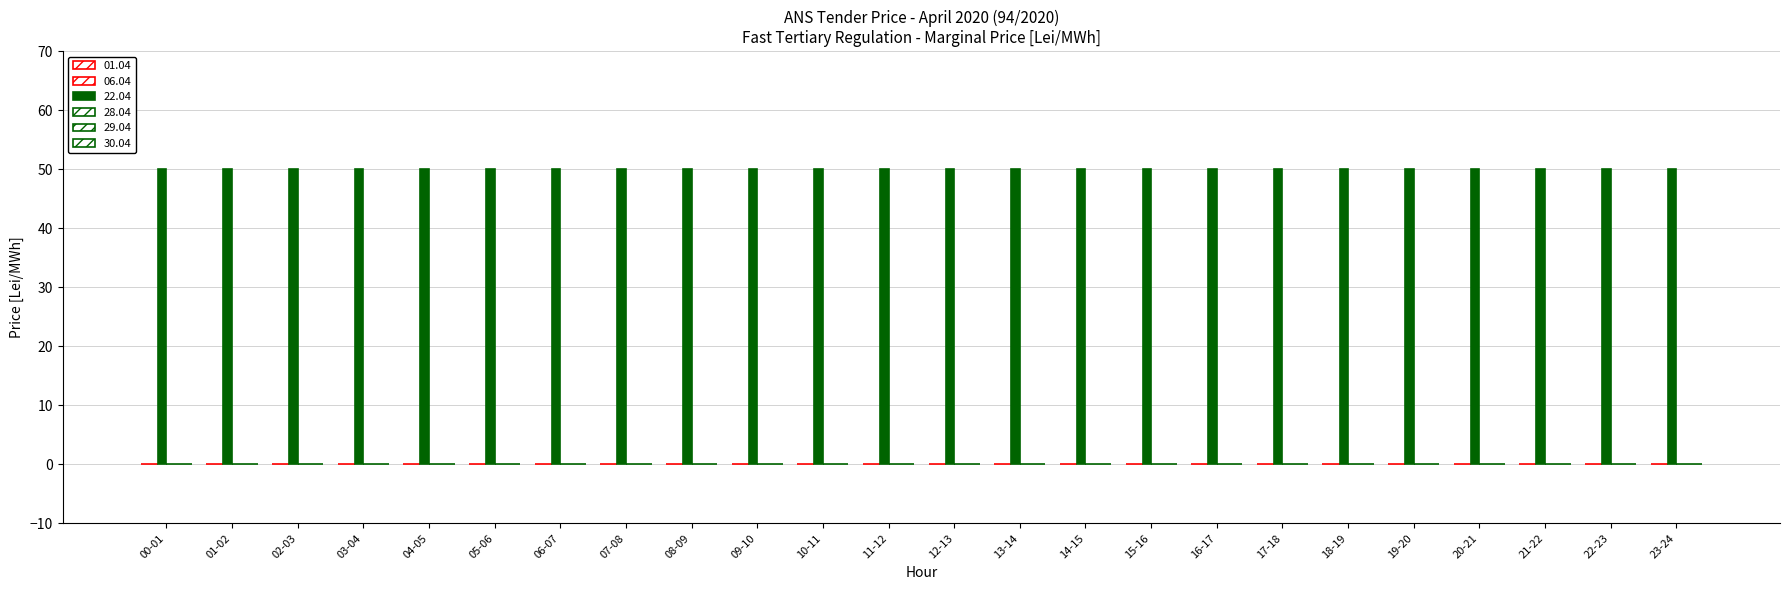

How many groups of bars are there?

24